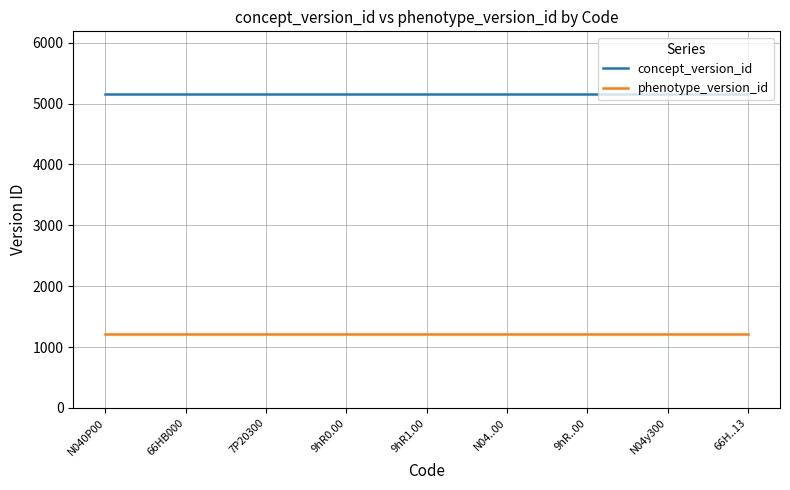

Reading right to left, what are all the values shown in this chart?

concept_version_id: 5156	5156	5156	5156	5156	5156	5156	5156	5156
phenotype_version_id: 1208	1208	1208	1208	1208	1208	1208	1208	1208